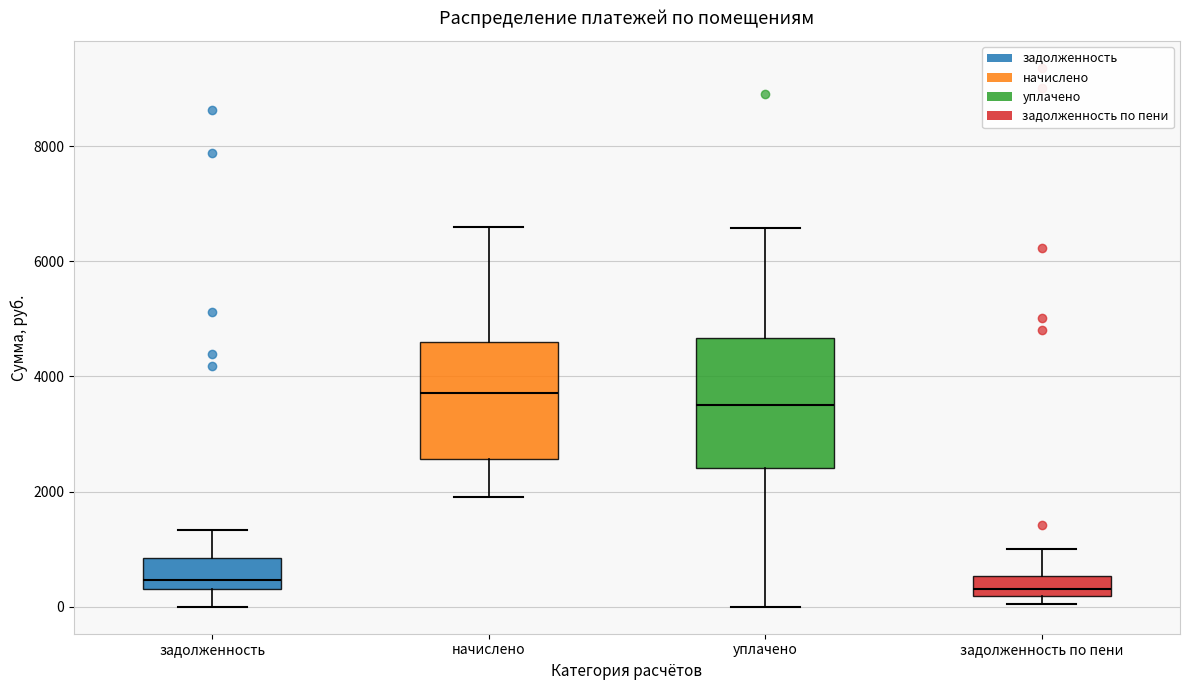

Reading left to right, transcribe this box plot: for each box, give where its median line is, the range the box spans, and where its two whiskers end, as read against the y-axis. The values are not printed on the chart, so give them approximately, as read against the axis.

задолженность: median 400 (just above the box's lower edge), box 400 to 800, whiskers 0 to 1400
начислено: median 3800, box 2600 to 4600, whiskers 2000 to 6600
уплачено: median 3600, box 2400 to 4600, whiskers 0 to 6600
задолженность по пени: median 400, box 200 to 600, whiskers 0 to 1000